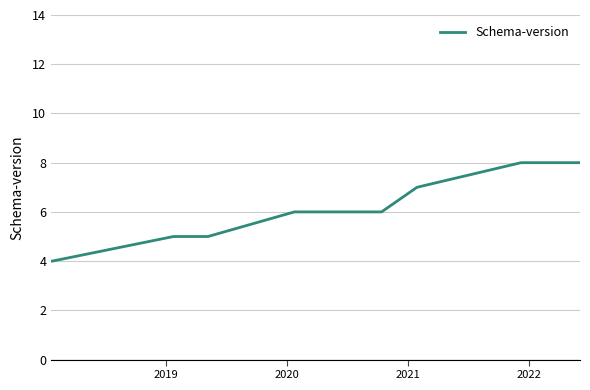

What is the label of the 5th point from the left?

2022